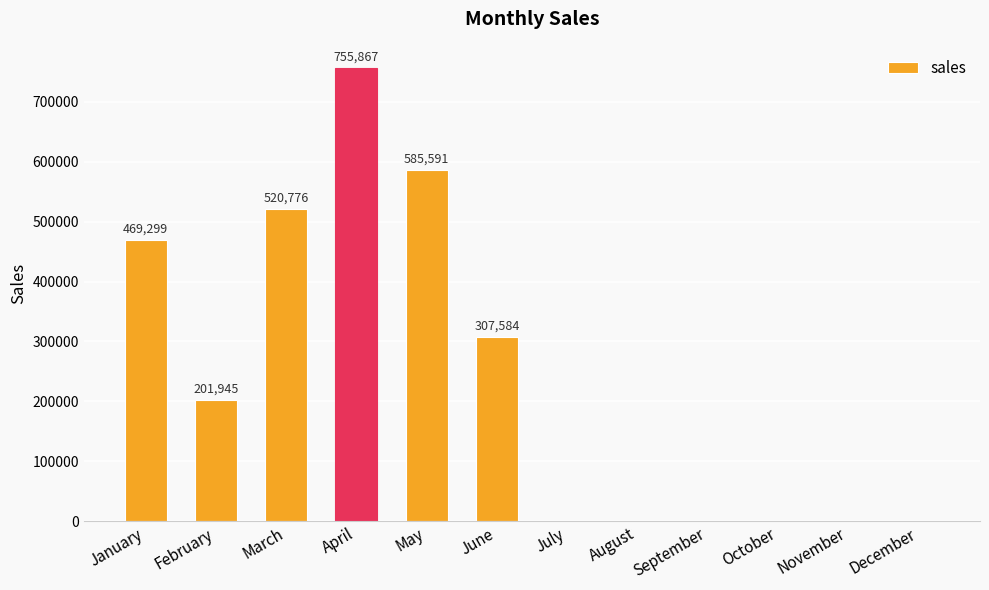

Reading left to right, list all the values displayed in this chart.

469299	201945	520776	755867	585591	307584	0	0	0	0	0	0